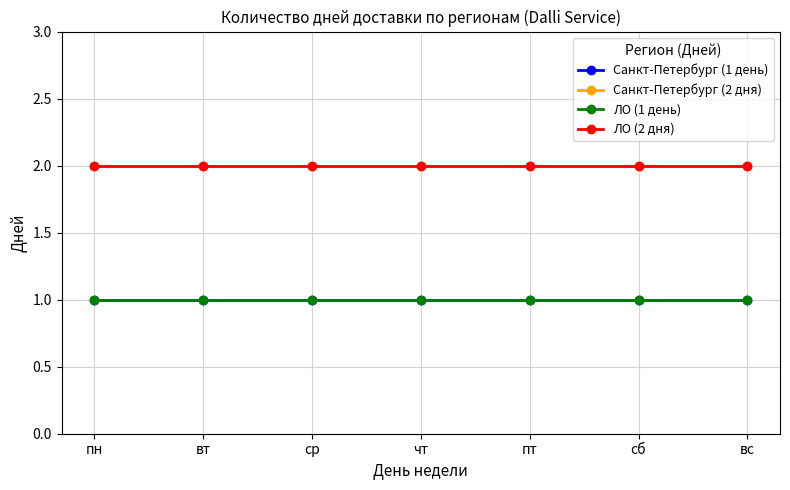

Which series has the widest spread of values?

Санкт-Петербург (1 день)